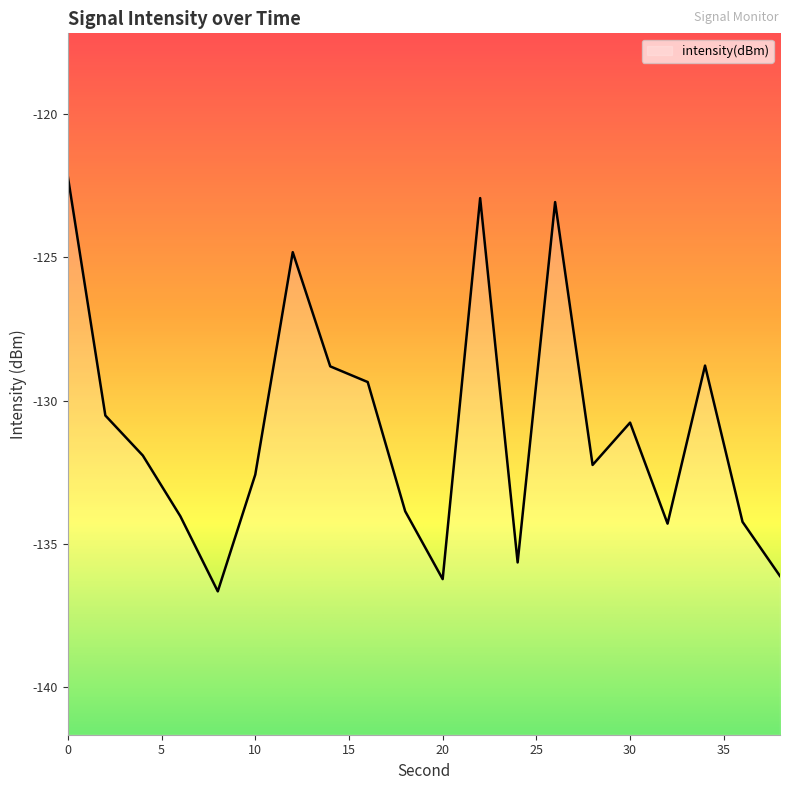

Reading left to right, transcribe all the data shown in this chart.

-122.2	-130.5	-131.9	-134.0	-136.7	-132.6	-124.8	-128.8	-129.3	-133.9	-136.2	-122.9	-135.6	-123.1	-132.2	-130.8	-134.3	-128.8	-134.2	-136.1